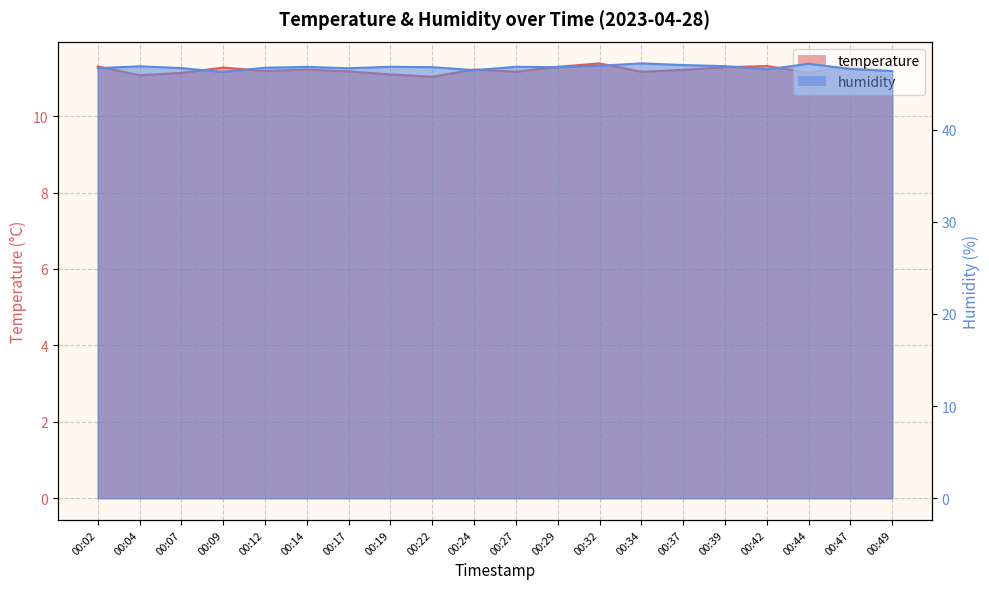

What is the approximate value of humidity line at 00:24?

46.5